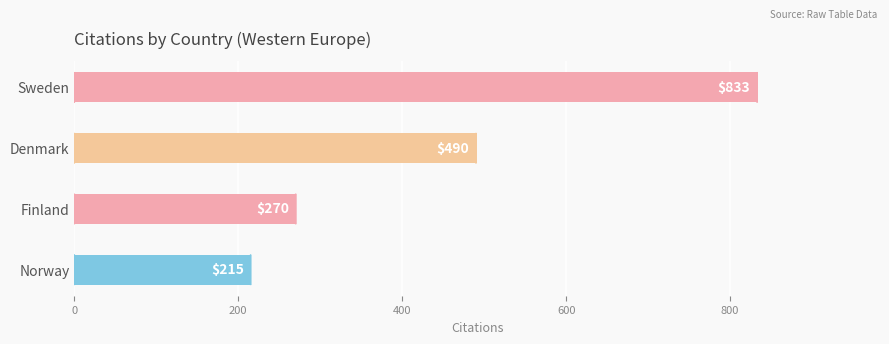

List the labels in order of value, largest first.

Sweden, Denmark, Finland, Norway